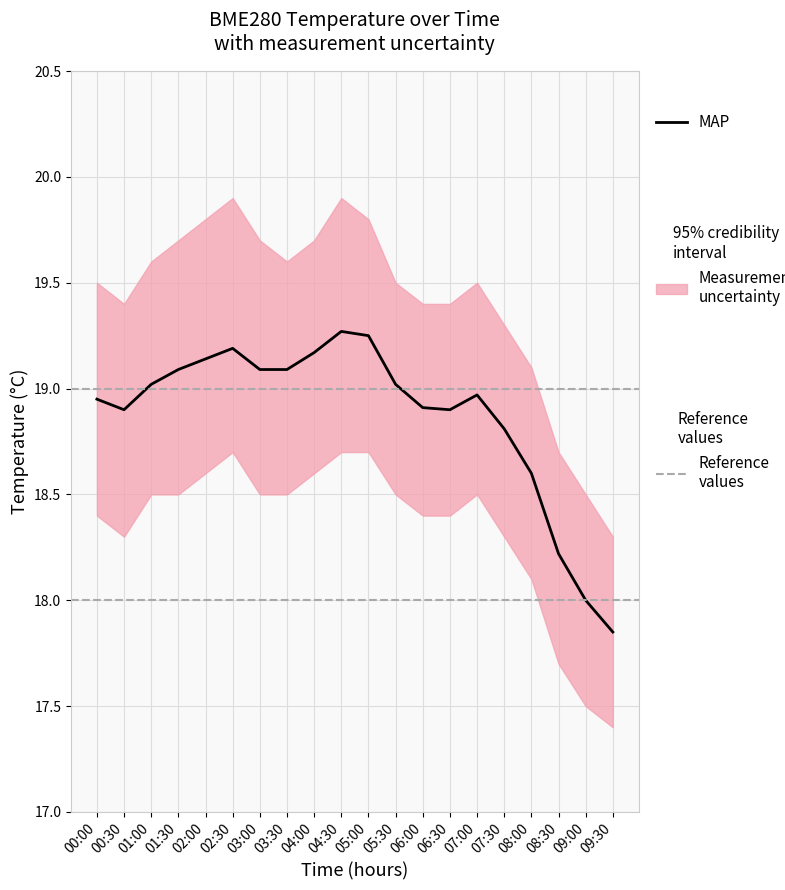

What is the spread (max minus min) of values at 04:00?

1.1